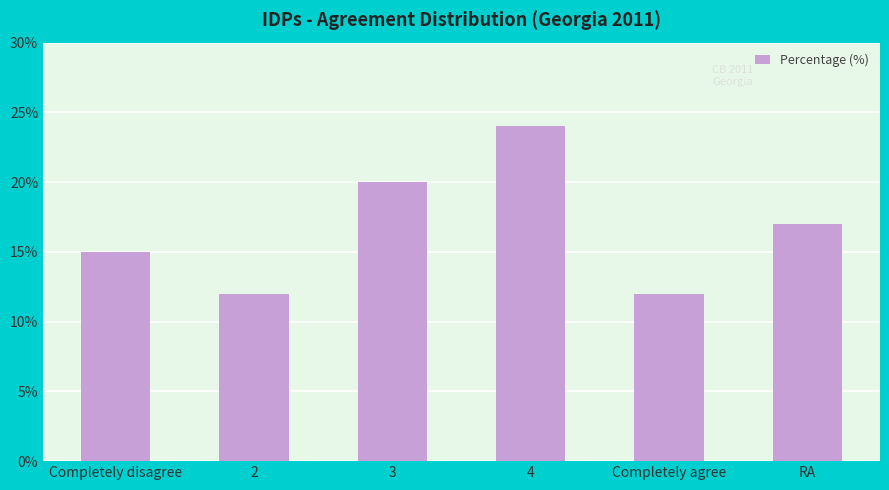

What position from the left is Completely agree?

5